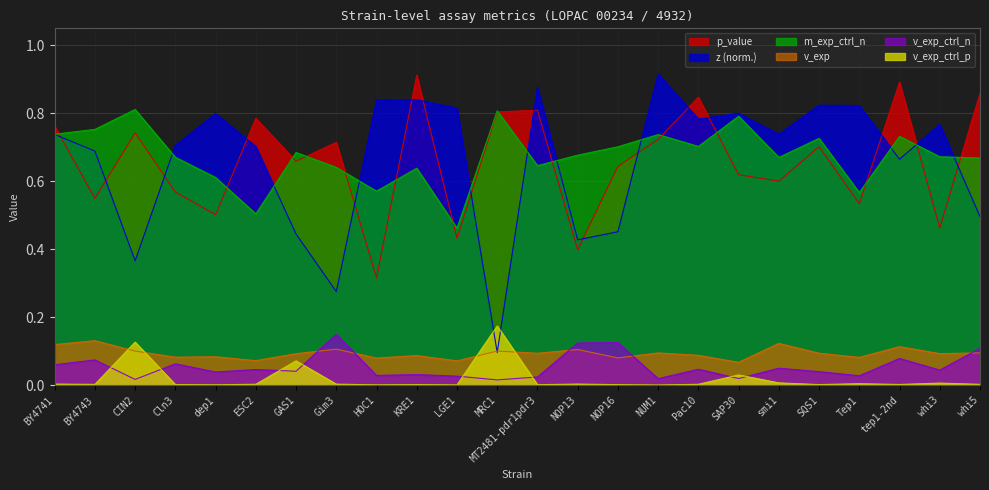

What is the total value across all series at NUM1?

2.5